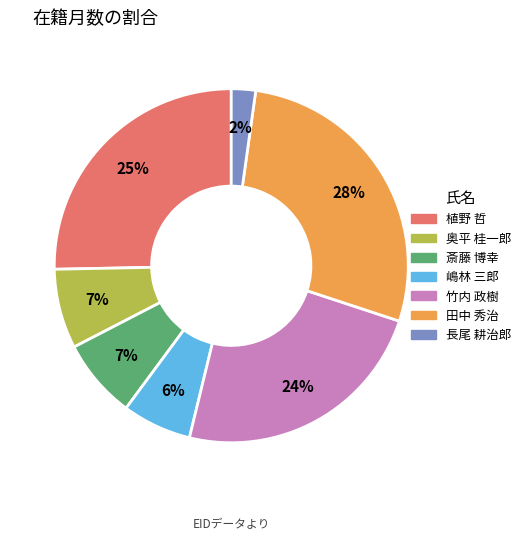

To the nearest percent, what is the average slice percentage?

14%